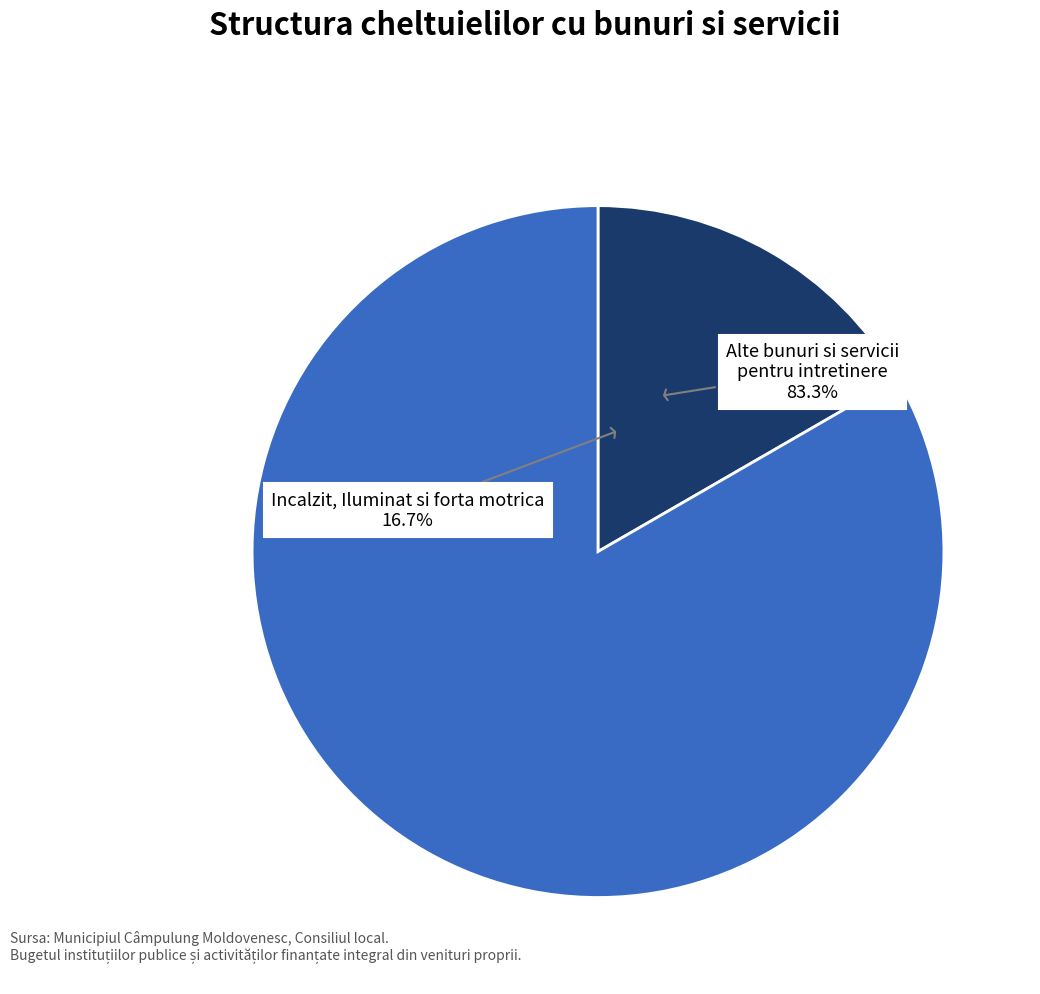

Is the sum of Alte bunuri si servicii pentru intretinere and Incalzit, Iluminat si forta motrica greater than half?

Yes